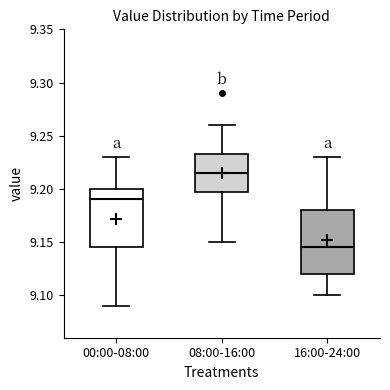

Reading left to right, transcribe this box plot: for each box, give where its median line is, the range the box spans, and where its two whiskers end, as read against the y-axis. The values are not printed on the chart, so give them approximately, as read against the axis.

00:00-08:00: median 9.190, box 9.145 to 9.200, whiskers 9.090 to 9.230
08:00-16:00: median 9.215, box 9.200 to 9.235, whiskers 9.150 to 9.260
16:00-24:00: median 9.145, box 9.120 to 9.180, whiskers 9.100 to 9.230